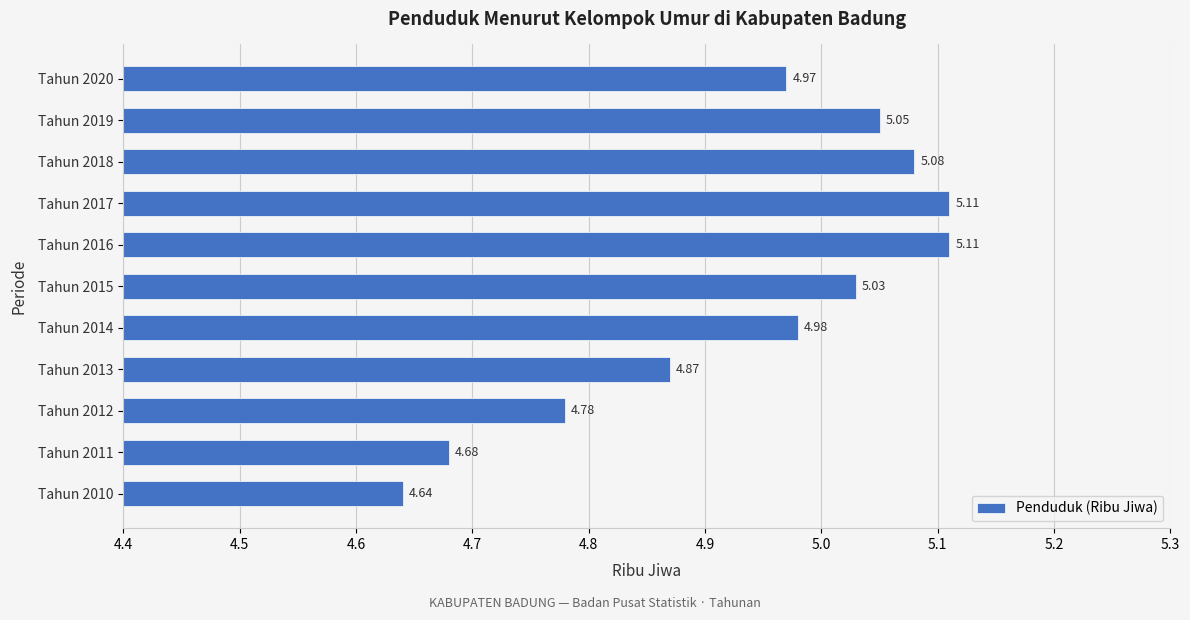

Approximately how many times larger is the value at Tahun 2014 compared to Tahun 2018?

1.0